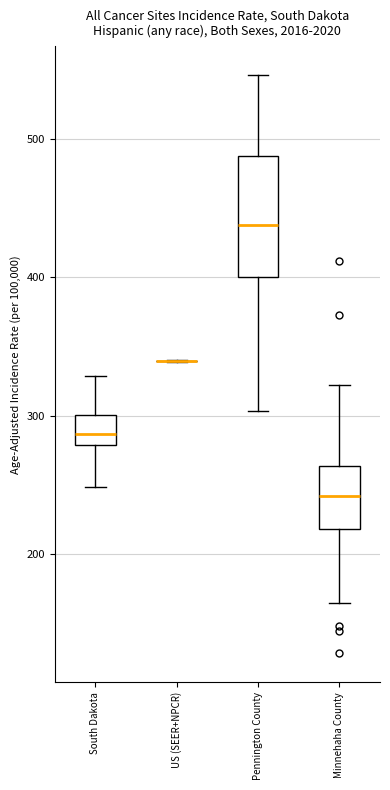

Which box is the tallest, from its lower edge to its upper edge?

Pennington County